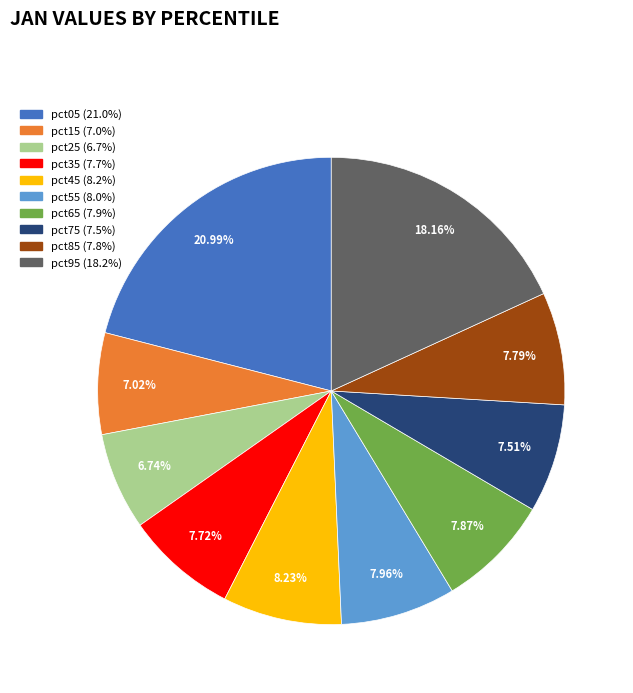

Is there a majority slice in this chart?

No